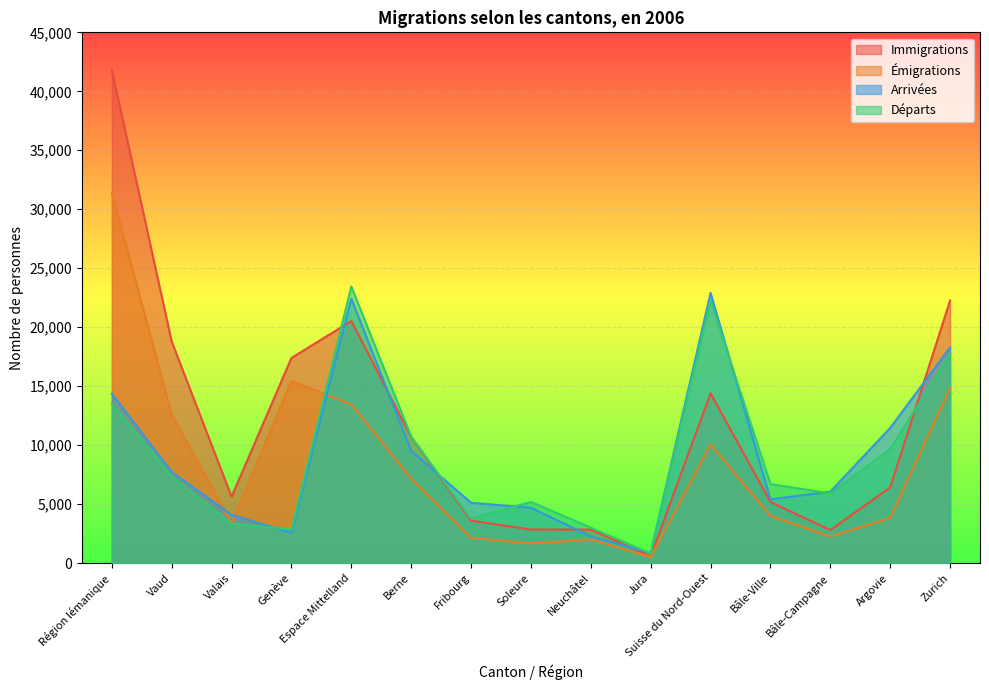

At which label does Émigrations reach its peak?

Région lémanique